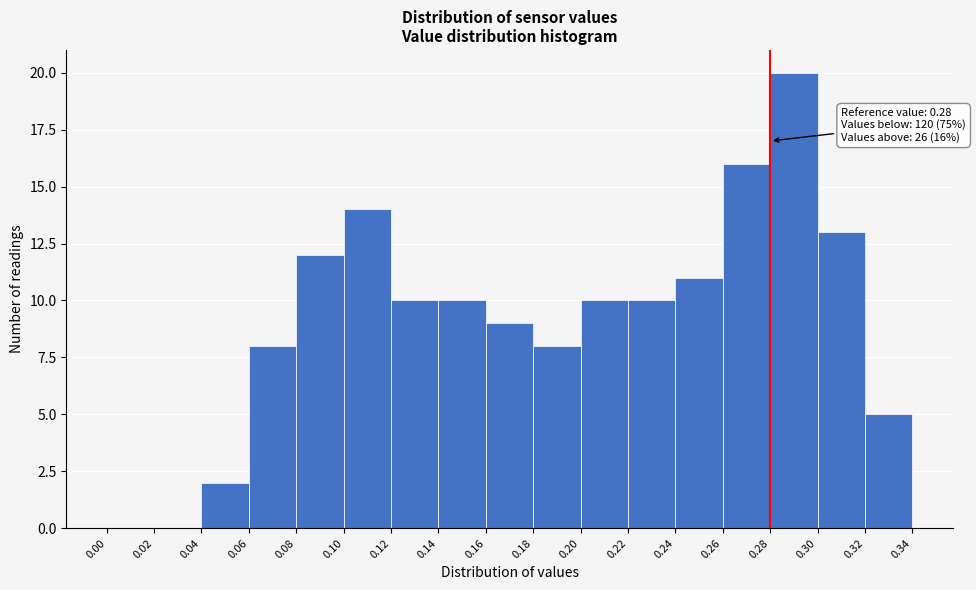

Over which range of the x-axis is the bar tallest?

0.28 to 0.30